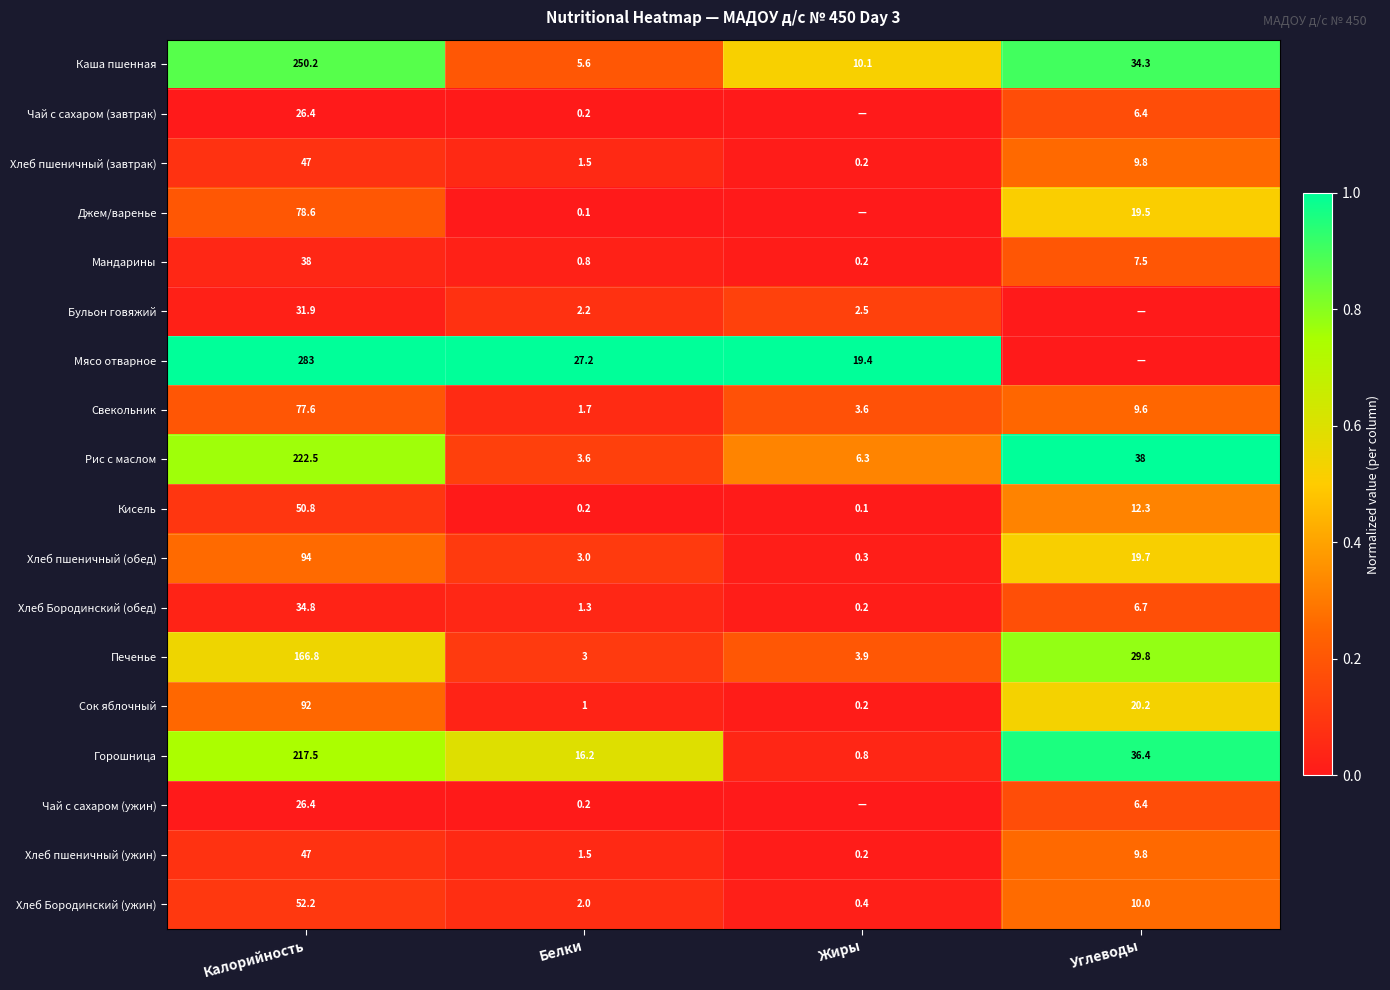

Is the value of Хлеб пшеничный (ужин) at Белки greater than the value of Бульон говяжий at Калорийность?

No